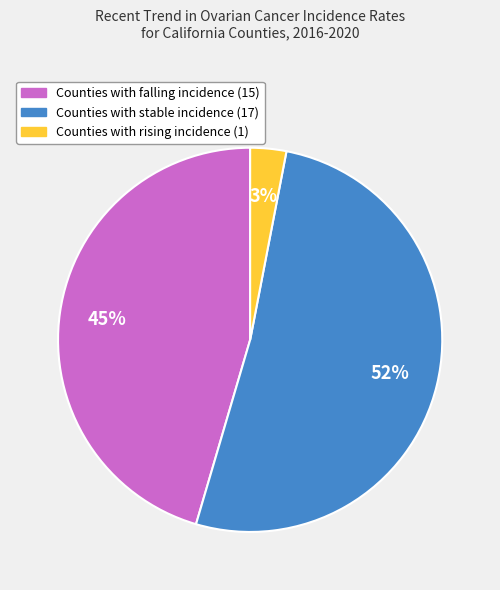

Is there a majority slice in this chart?

Yes